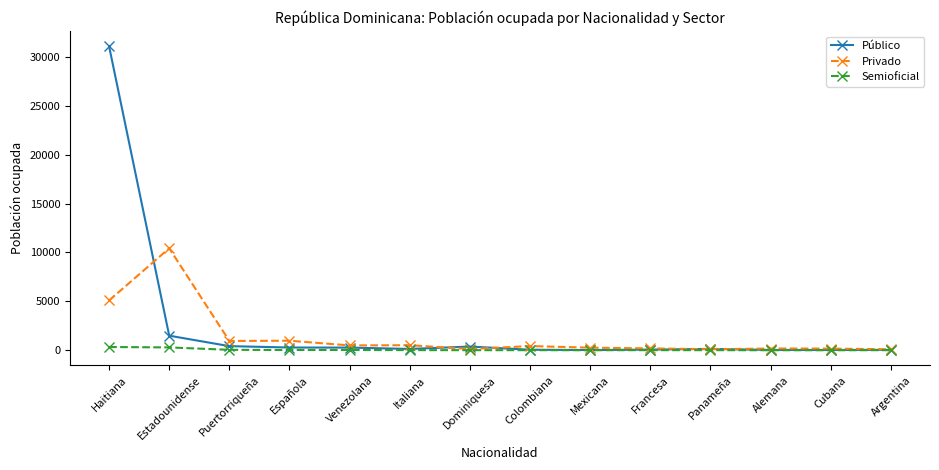

What is the average value of the Público series?

2460